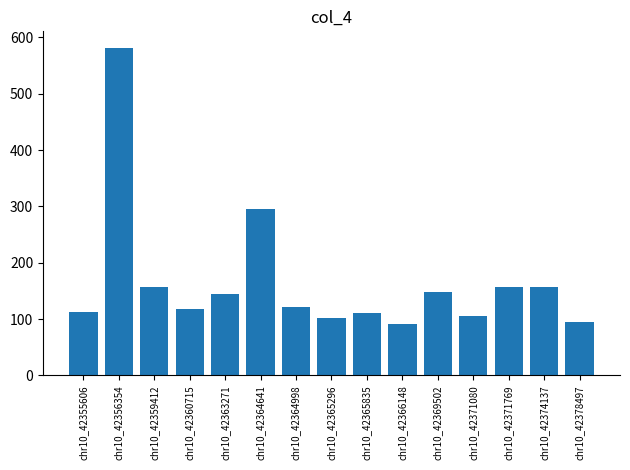

Between chr10_42359412 and chr10_42378497, which is larger?

chr10_42359412